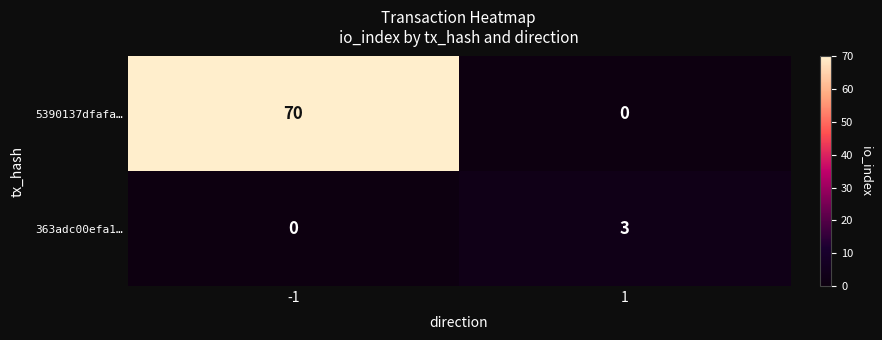

Reading left to right, transcribe all the data shown in this chart.

5390137dfafa…: 70	0
363adc00efa1…: 0	3